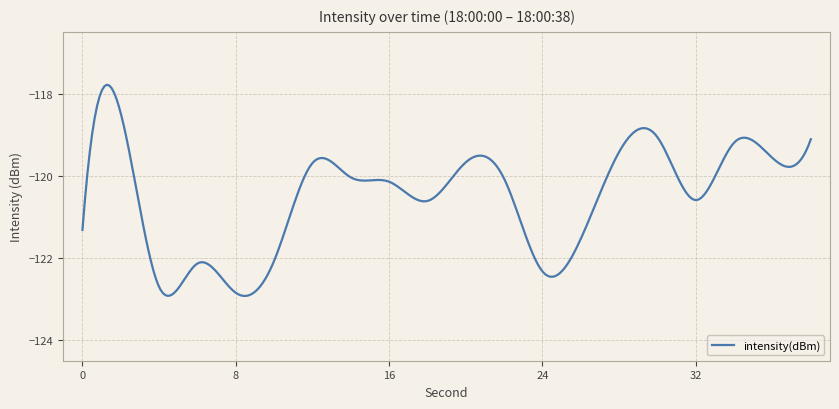

What is the difference between the maximum and minimum values?

5.1